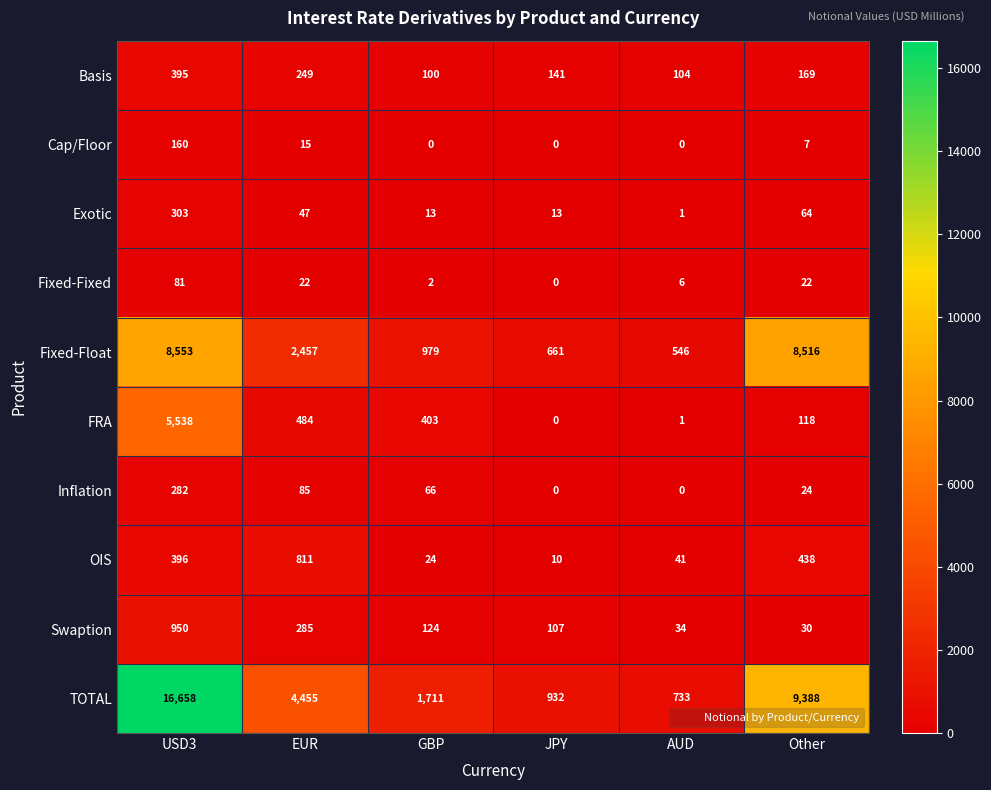

At which label does Basis reach its minimum?

GBP